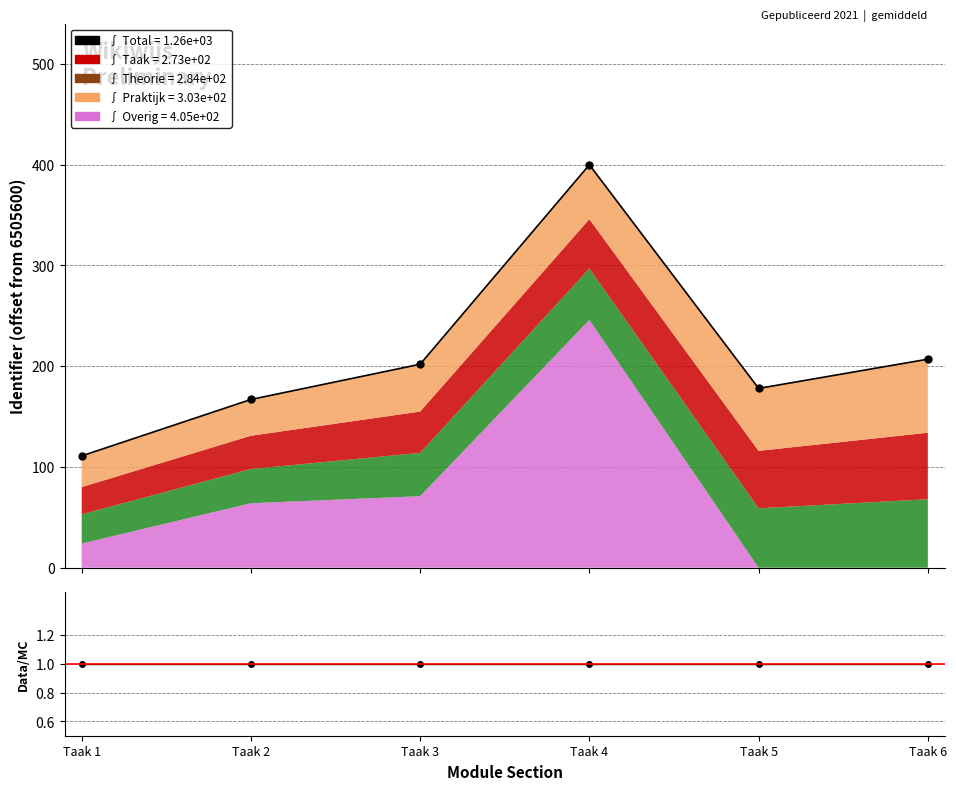

Which series changed the most between Taak 5 and Taak 6?

Total